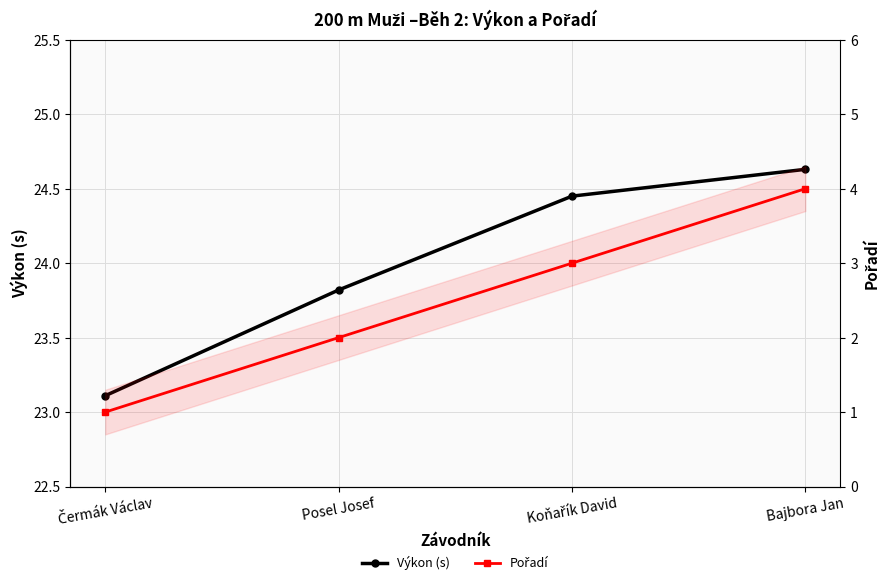

What is the label of the 2nd point from the left?

Posel Josef